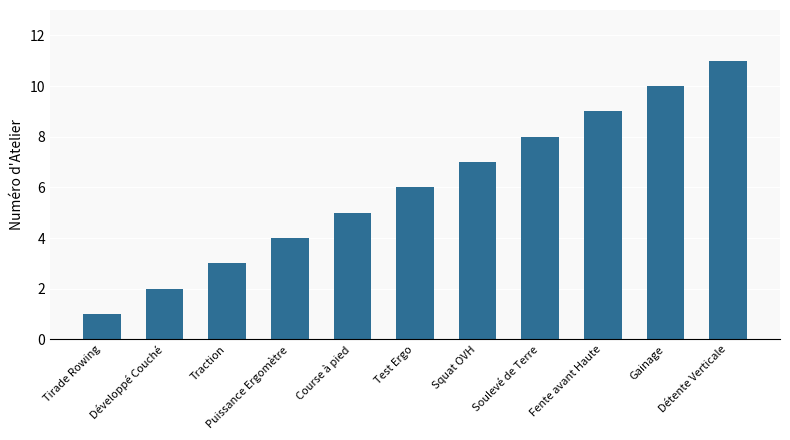

Rank the categories by value from highest to lowest.

Détente Verticale, Gainage, Fente avant Haute, Soulevé de Terre, Squat OVH, Test Ergo, Course à pied, Puissance Ergomètre, Traction, Développé Couché, Tirade Rowing